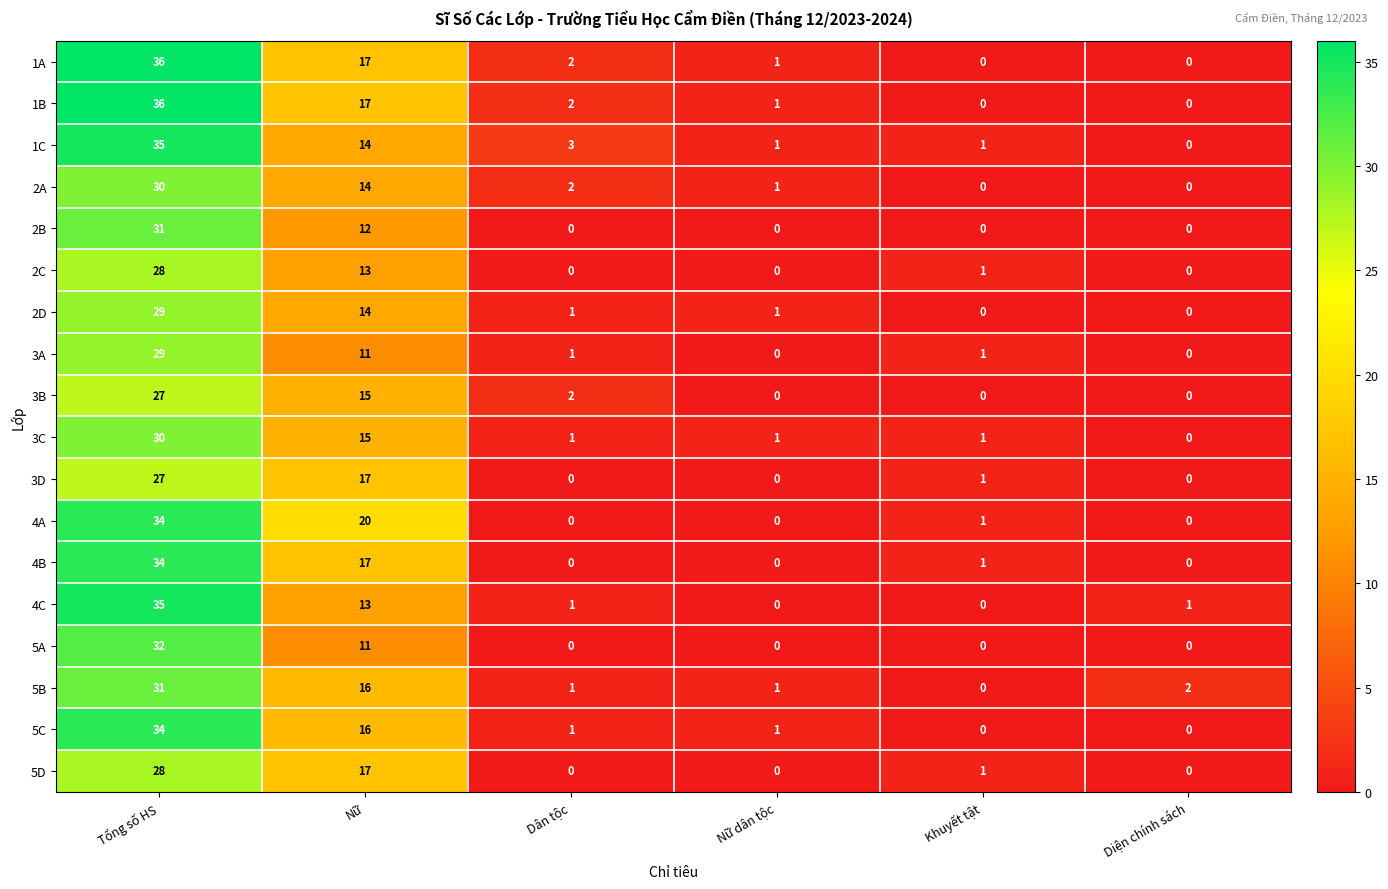

What is the difference between the maximum and minimum values in the 5C series?

34